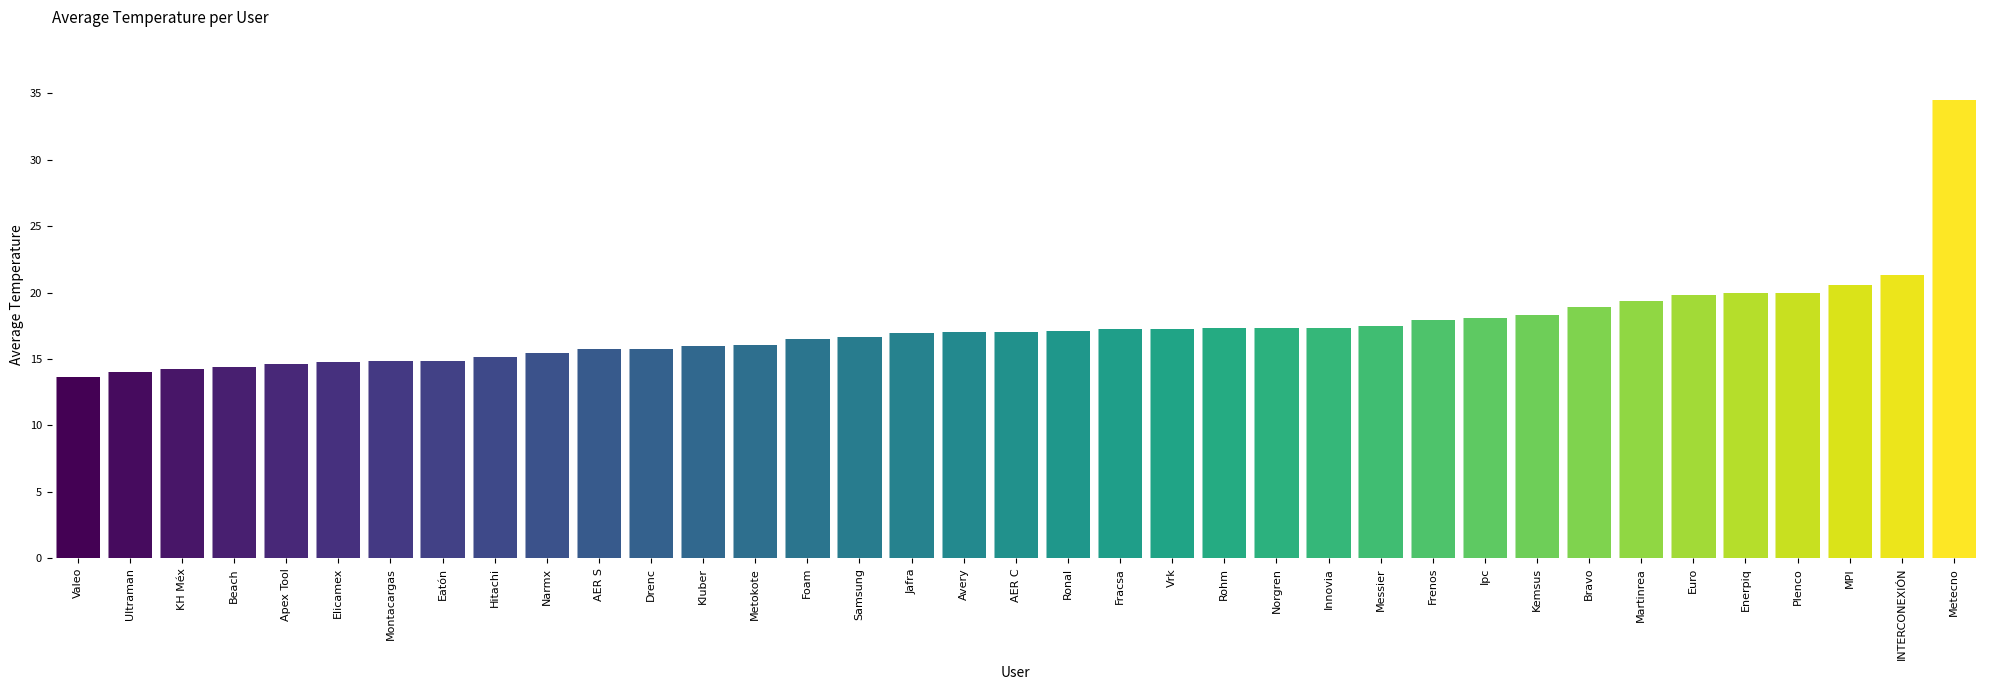

What is the sum of the values at Ultraman and Norgren?

31.3